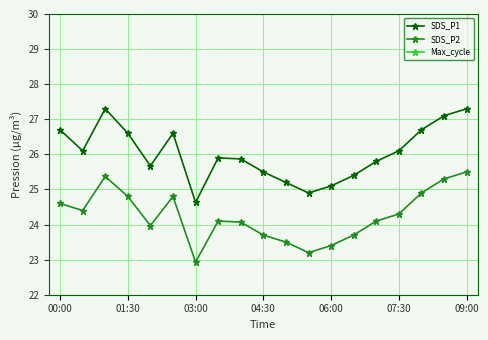

What is the highest value of the SDS_P2 series?

25.5